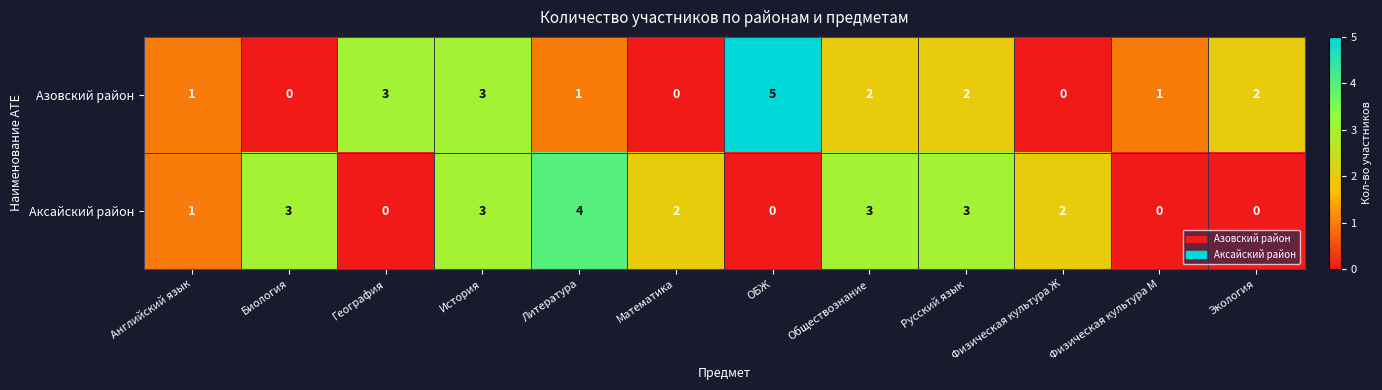

What is the difference between the second highest and second lowest values in the Аксайский район series?

3